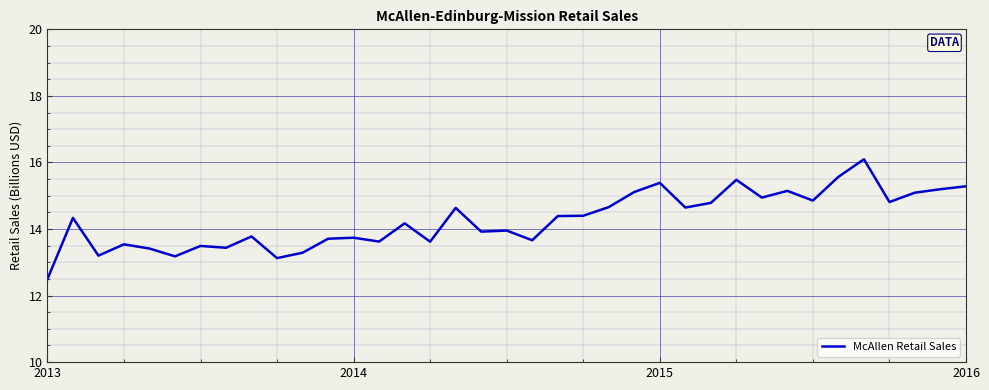

What is the maximum value shown in the chart?

16.1